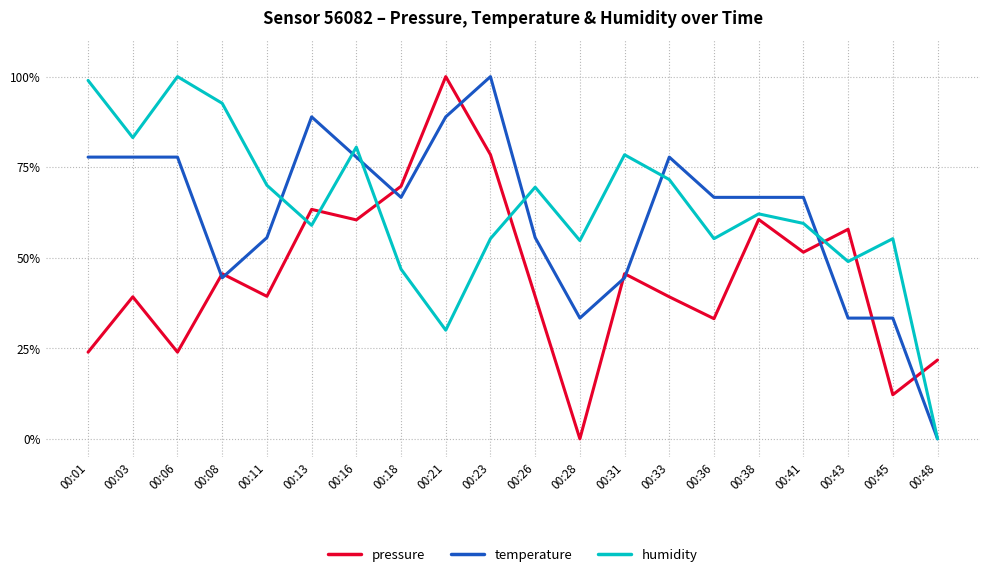

True or false: temperature has a value of 77.8 at 00:33.

True